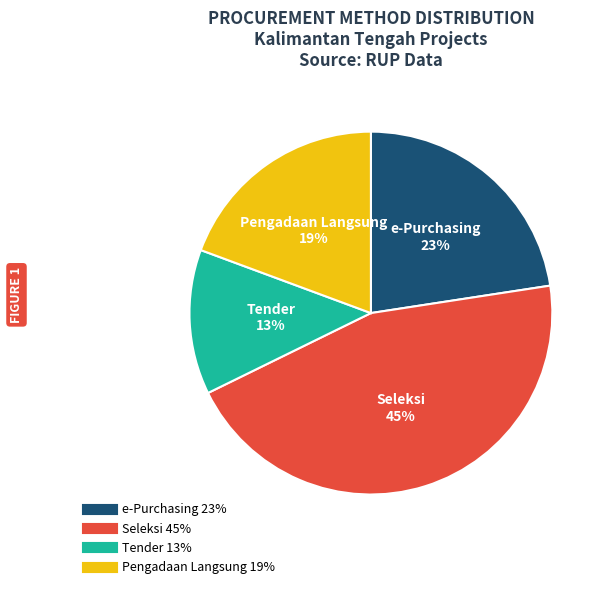

Is there any slice that represents more than half of the pie?

No